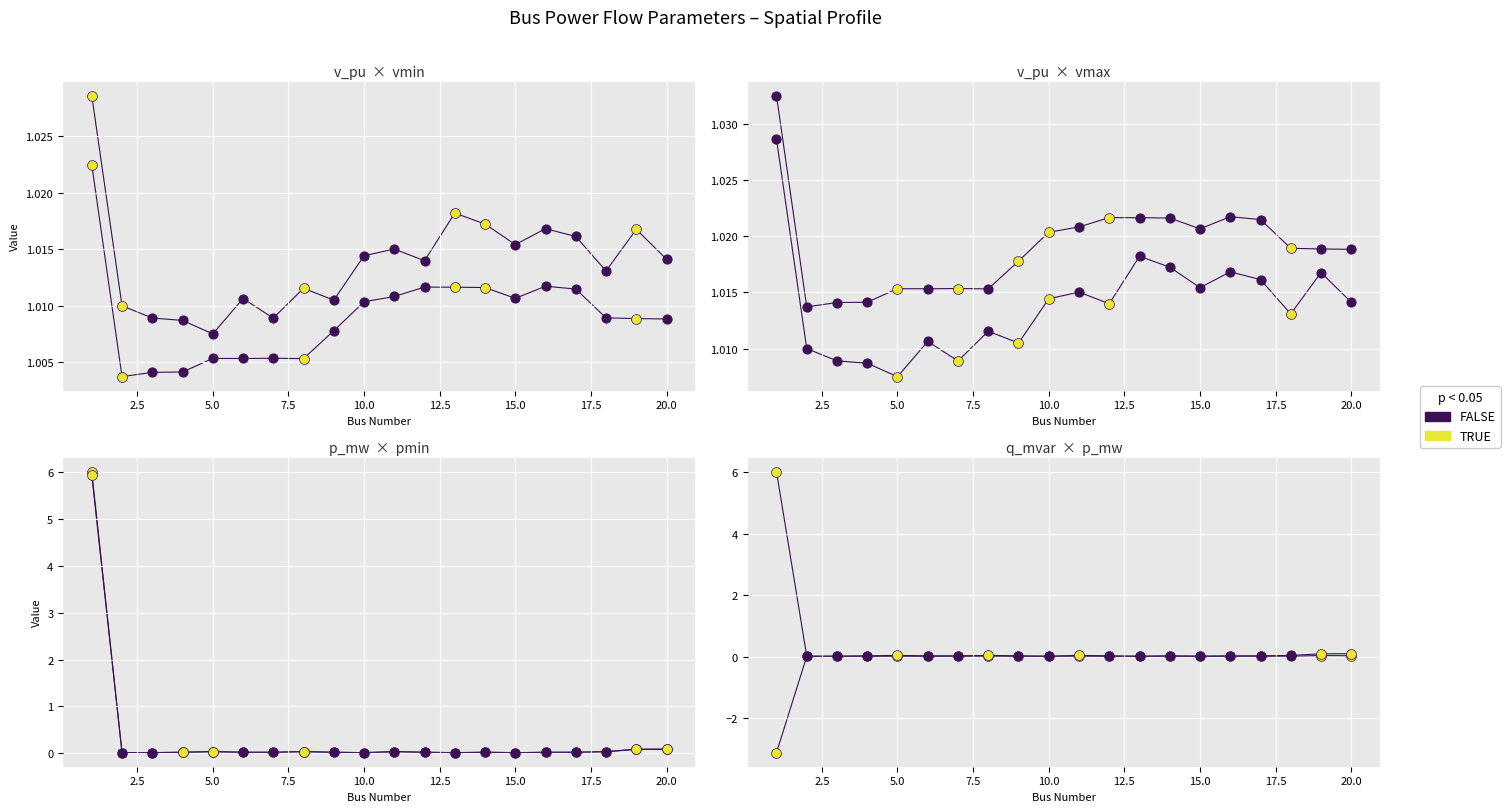

Which series has the largest total across all categories?

vmax